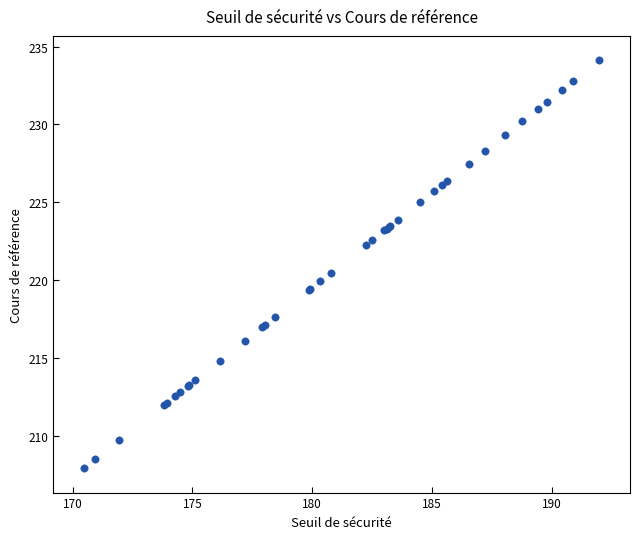

What Y value in the scatter plot is closest to 221?

220.5